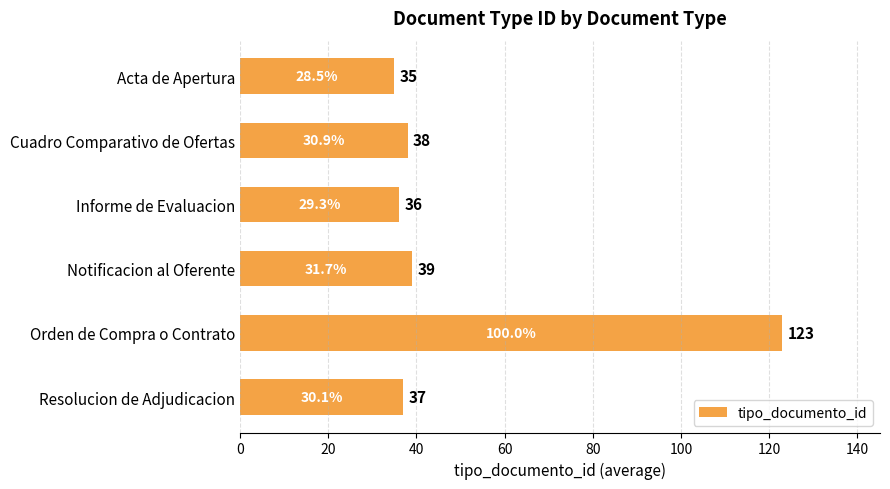

What is the sum of all values?

308